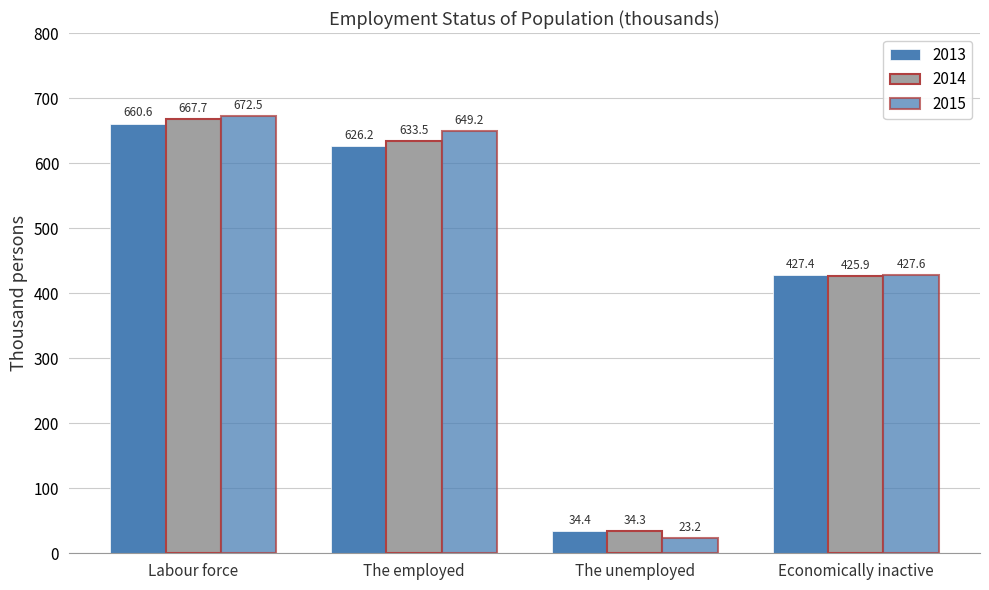

Reading left to right, transcribe all the data shown in this chart.

2013: 660.6	626.2	34.4	427.4
2014: 667.7	633.5	34.3	425.9
2015: 672.5	649.2	23.2	427.6